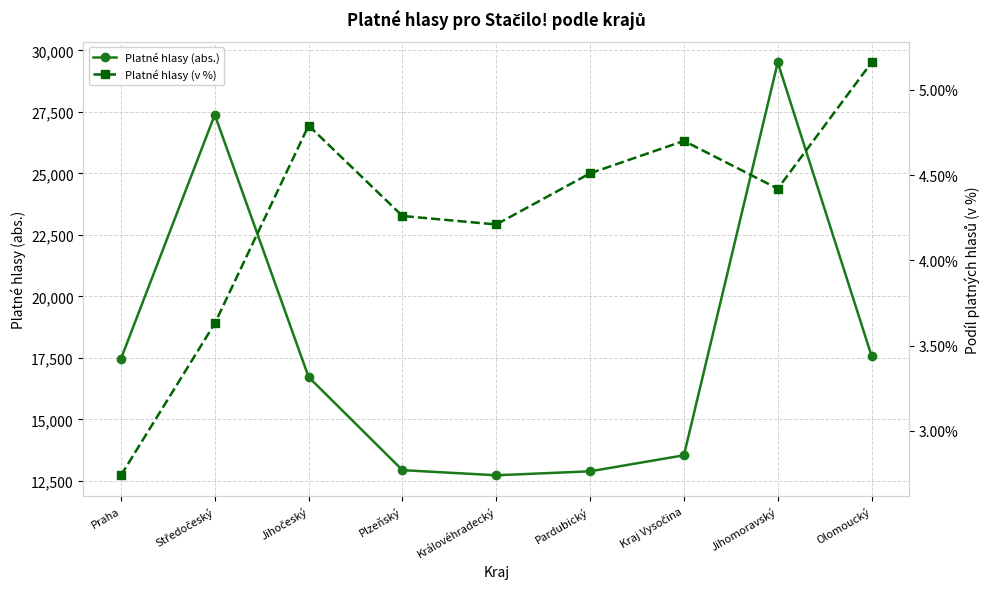

What is the difference between the Platné hlasy (abs.) values at Středočeský and Plzeňský?

14453.0